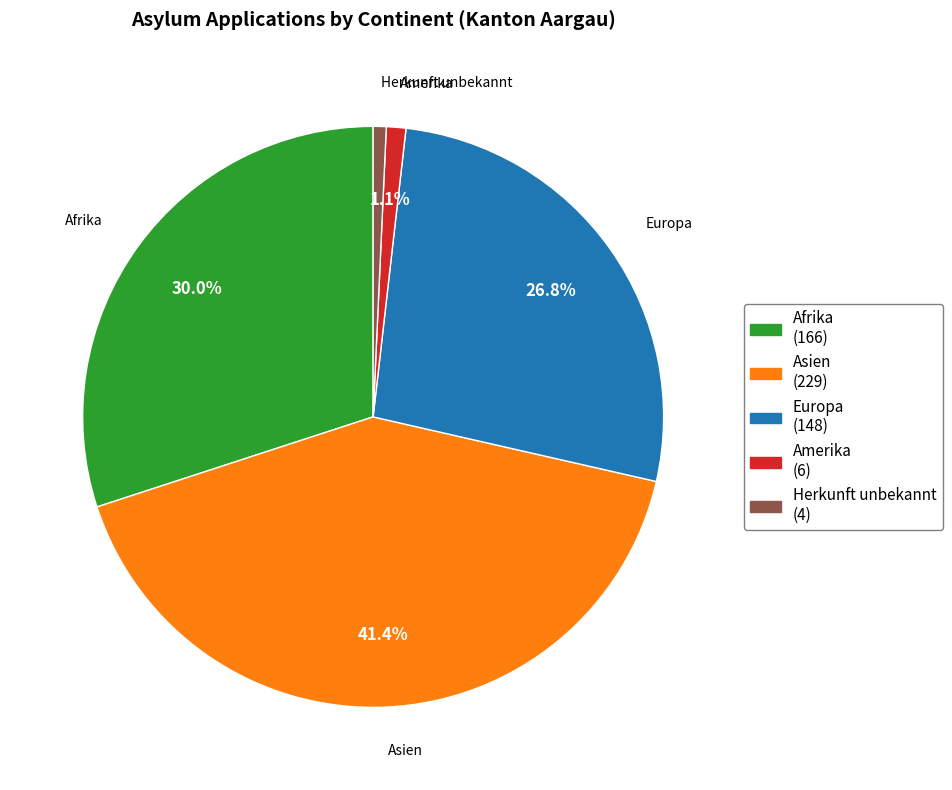

Is there any slice that represents more than half of the pie?

No